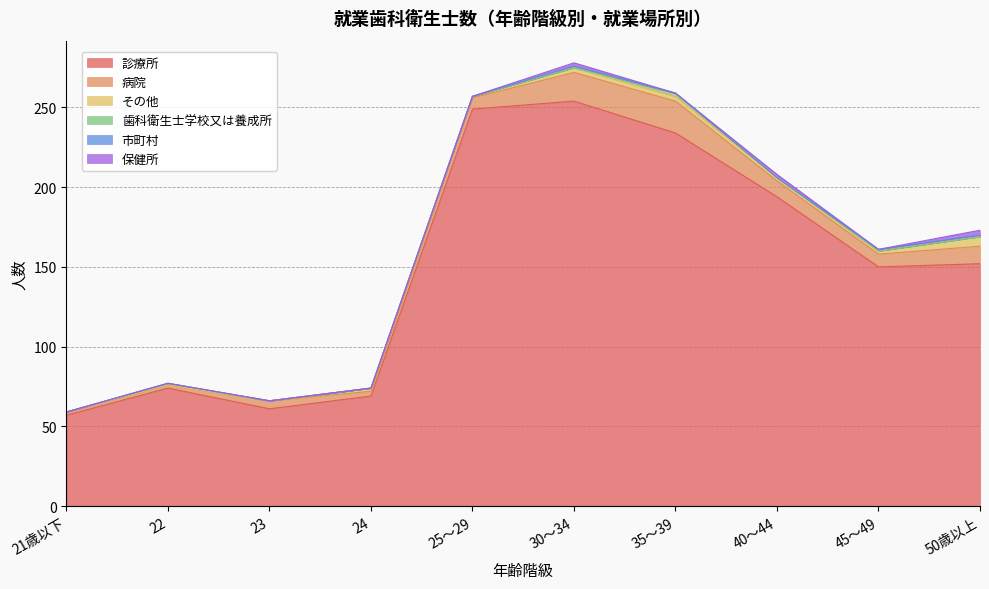

Reading left to right, extract all data points from this chart.

診療所: 21歳以下=57	22=74	23=61	24=69	25～29=249	30～34=254	35～39=234	40～44=194	45～49=150	50歳以上=152
病院: 21歳以下=2	22=2	23=5	24=3	25～29=7	30～34=18	35～39=20	40～44=10	45～49=8	50歳以上=11
その他: 21歳以下=0	22=0	23=0	24=2	25～29=1	30～34=3	35～39=3	40～44=2	45～49=2	50歳以上=6
歯科衛生士学校又は養成所: 21歳以下=0	22=1	23=0	24=0	25～29=0	30～34=0	35～39=2	40～44=0	45～49=0	50歳以上=0
市町村: 21歳以下=0	22=0	23=0	24=0	25～29=0	30～34=1	35～39=0	40～44=0	45～49=1	50歳以上=1
保健所: 21歳以下=0	22=0	23=0	24=0	25～29=0	30～34=2	35～39=0	40～44=2	45～49=0	50歳以上=3